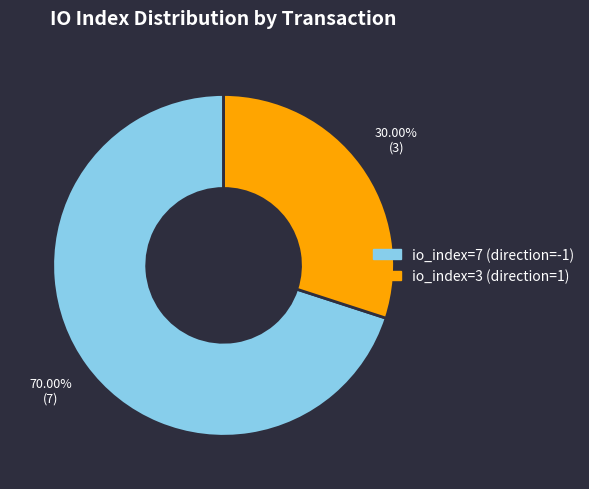

Rank the categories by value from lowest to highest.

io_index=3 (direction=1), io_index=7 (direction=-1)